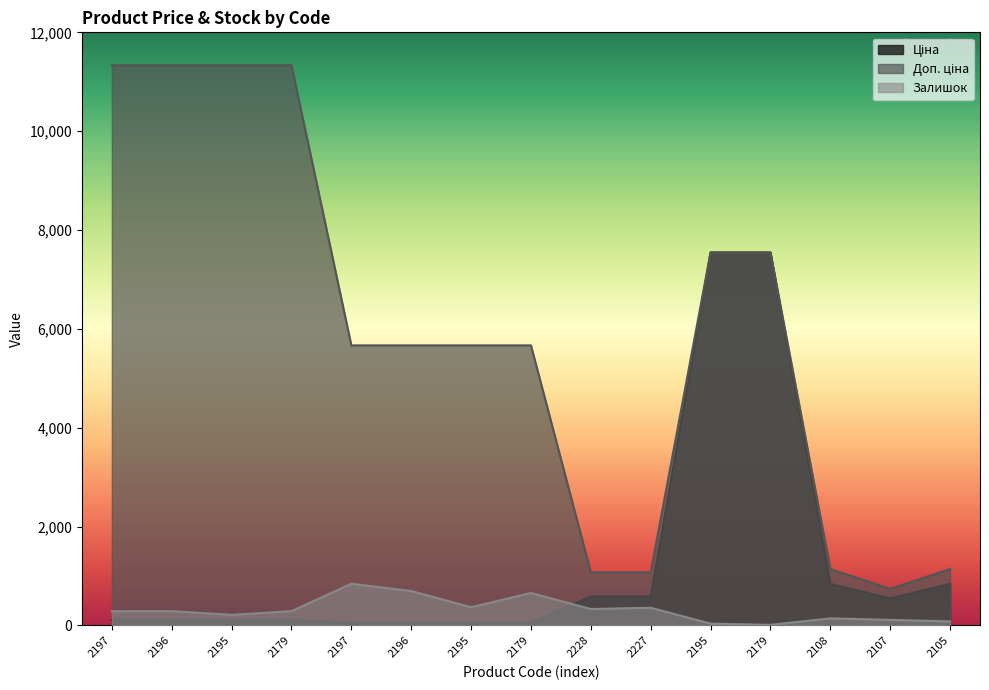

Is the value of Ціна at 2107 greater than the value of Доп. ціна at 2179?

No